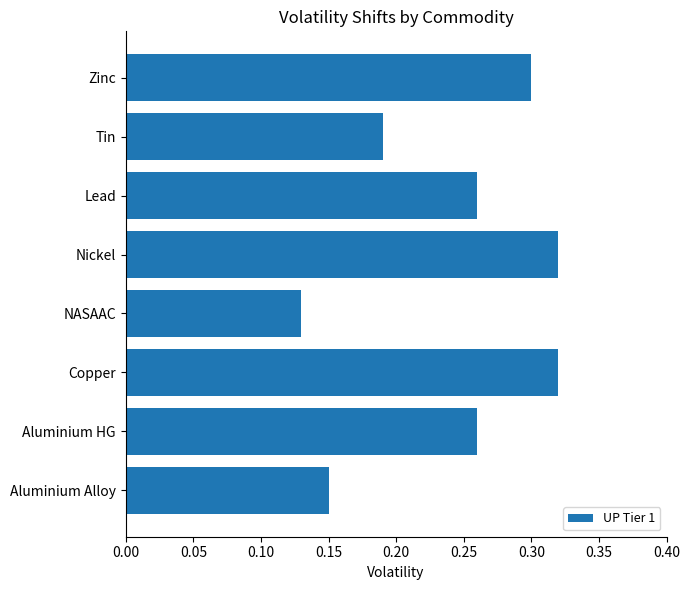

What is the sum of the values at Nickel and Aluminium HG?

0.6